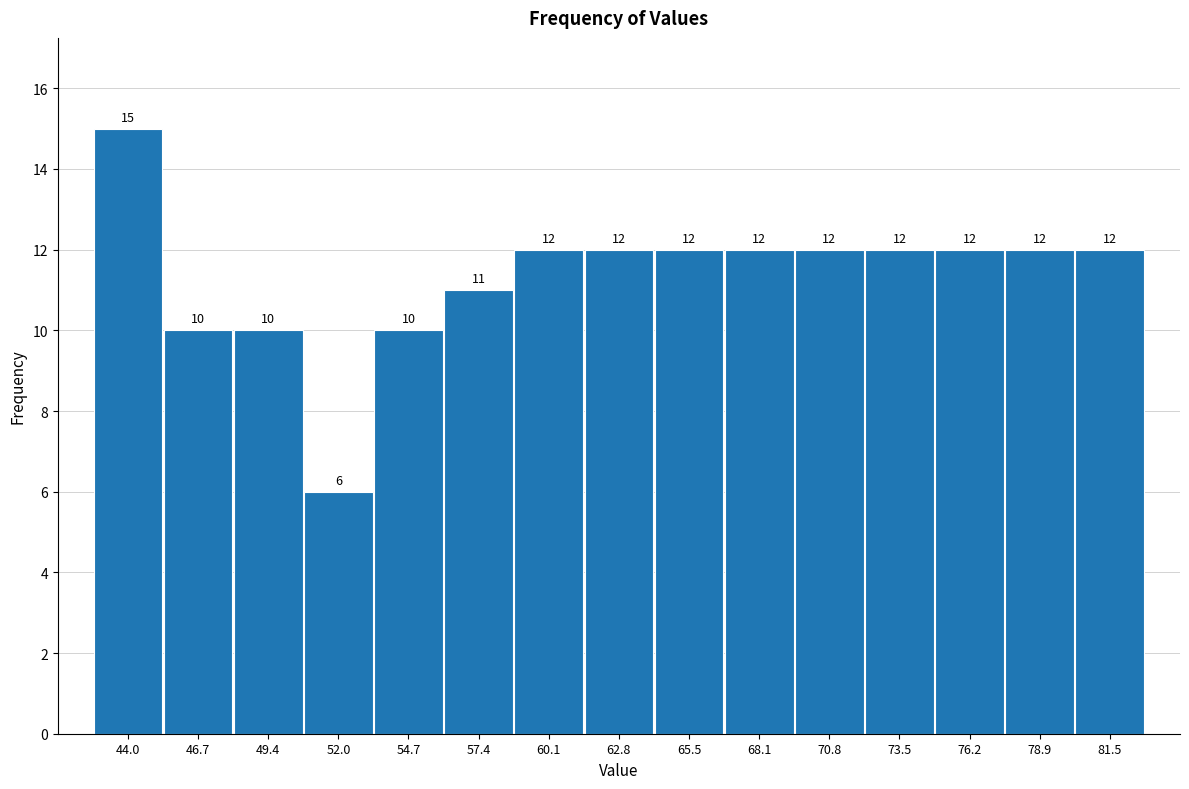

Reading left to right, list every bar in this chart as the range it spans on the x-axis followed by its height. The bar edges are not printed on the chart, so give them approximately, as read against the axis.

42.5 to 45.5: 15
45.5 to 48.0: 10
48.0 to 50.5: 10
50.5 to 53.5: 6
53.5 to 56.0: 10
56.0 to 58.5: 11
58.5 to 61.5: 12
61.5 to 64.0: 12
64.0 to 67.0: 12
67.0 to 69.5: 12
69.5 to 72.0: 12
72.0 to 75.0: 12
75.0 to 77.5: 12
77.5 to 80.0: 12
80.0 to 83.0: 12